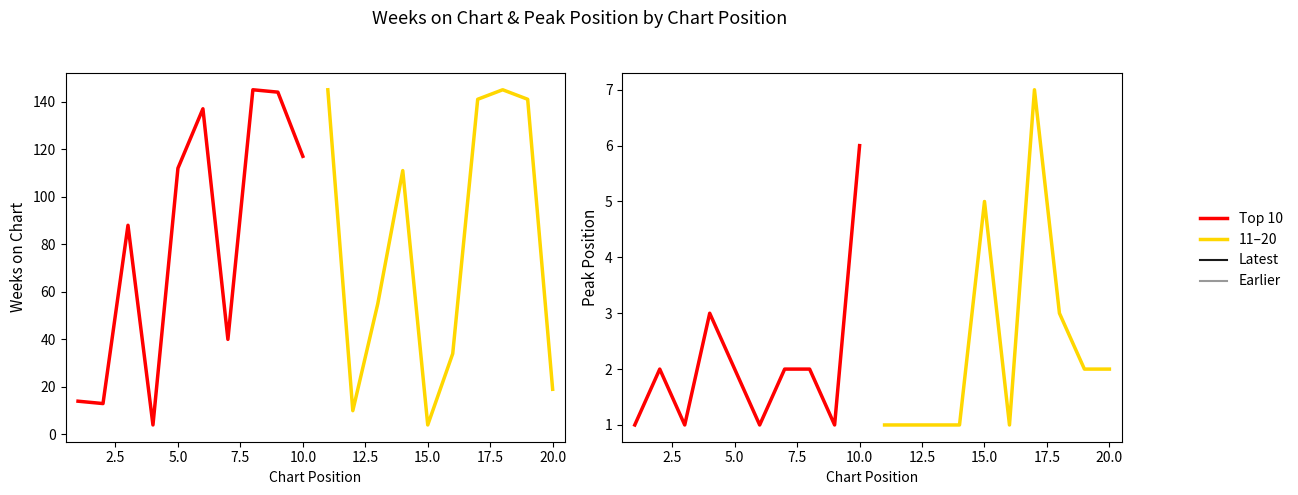

What is the difference between the Weeks on Chart values at 1 and 19?

127